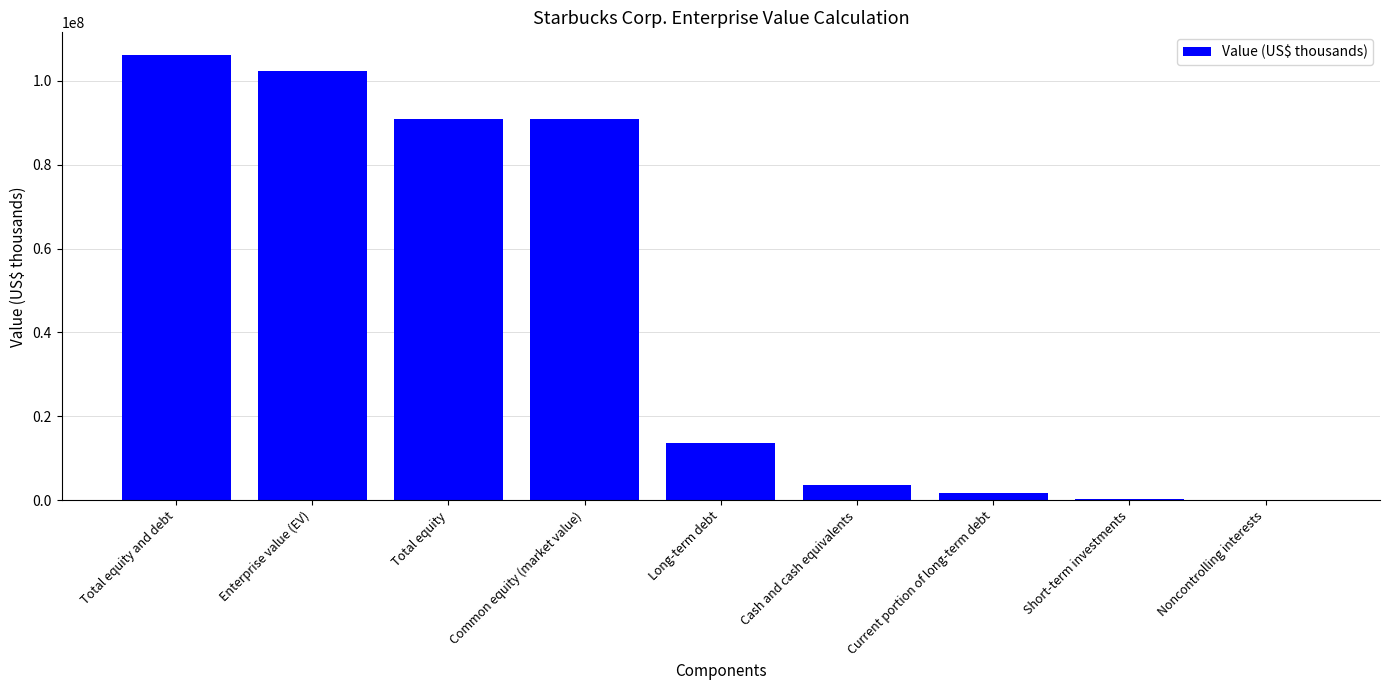

Where does the data first go above 13547600?

Total equity and debt